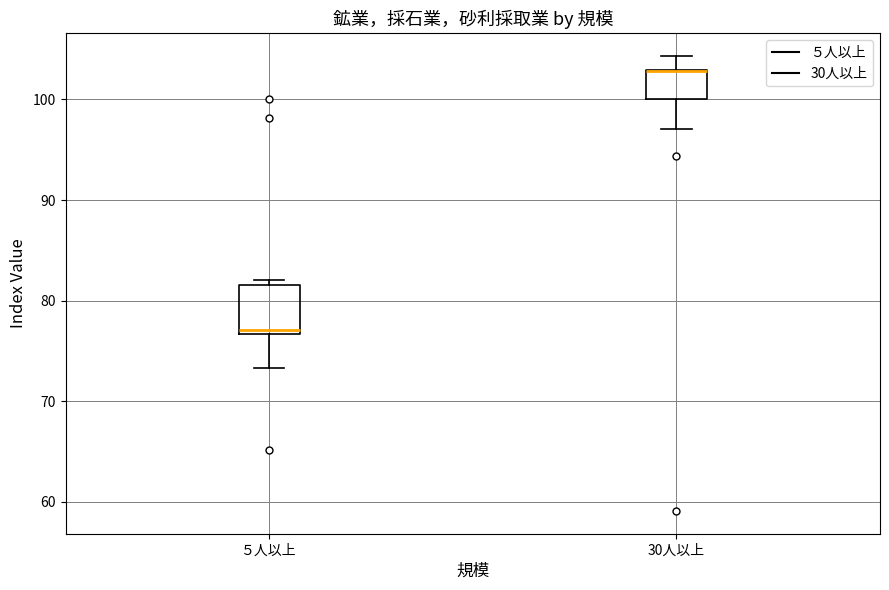

Reading left to right, read every box against the y-axis: the position of its median line, the range the box covers, and the ends of its whiskers. The values are not printed on the chart, so give them approximately, as read against the axis.

５人以上: median 77 (just above the box's lower edge), box 77 to 82, whiskers 73 to 82 (just above the box's upper edge)
30人以上: median 103 (drawn on the box's upper edge), box 100 to 103, whiskers 97 to 104